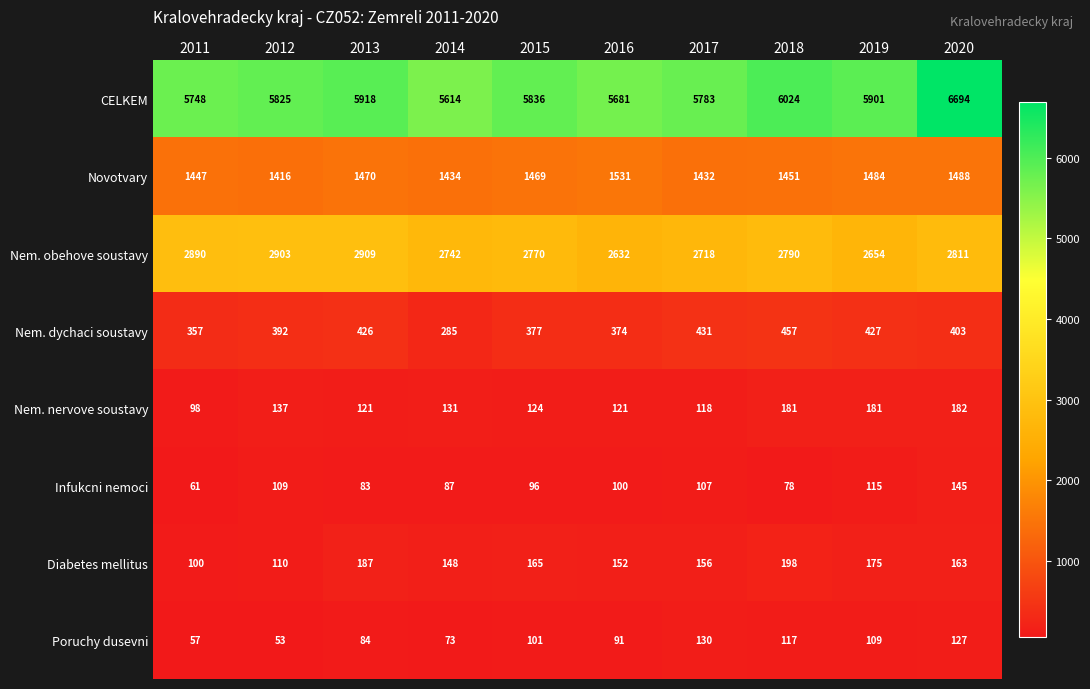

What is the spread (max minus min) of values at 2014?

5541